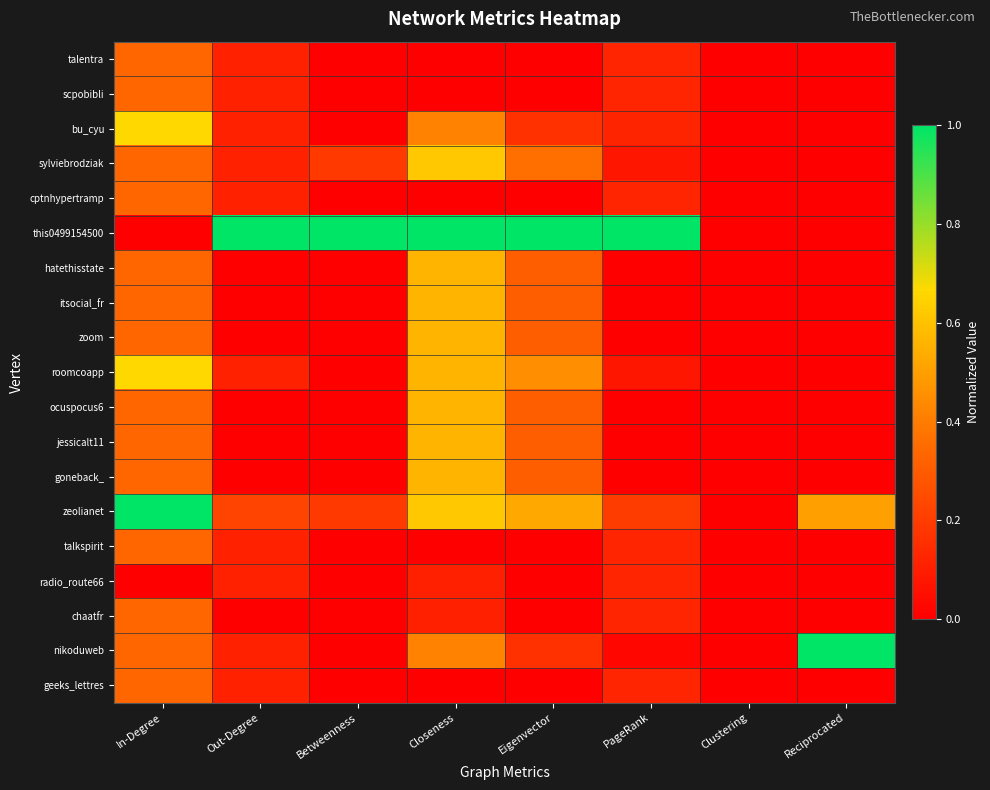

What is the total value across all series at Eigenvector?

4.5